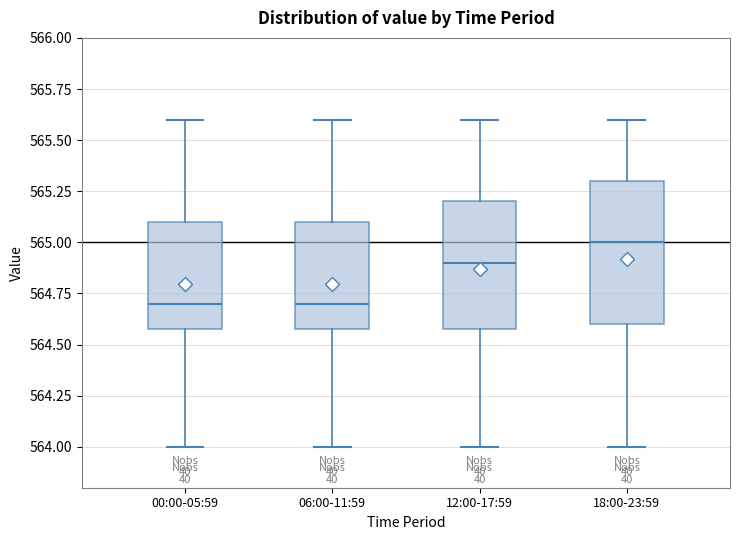

Where does the upper whisker of the box for 12:00-17:59 end on the y-axis? The values are not printed on the chart, so give them approximately, as read against the axis.

565.6